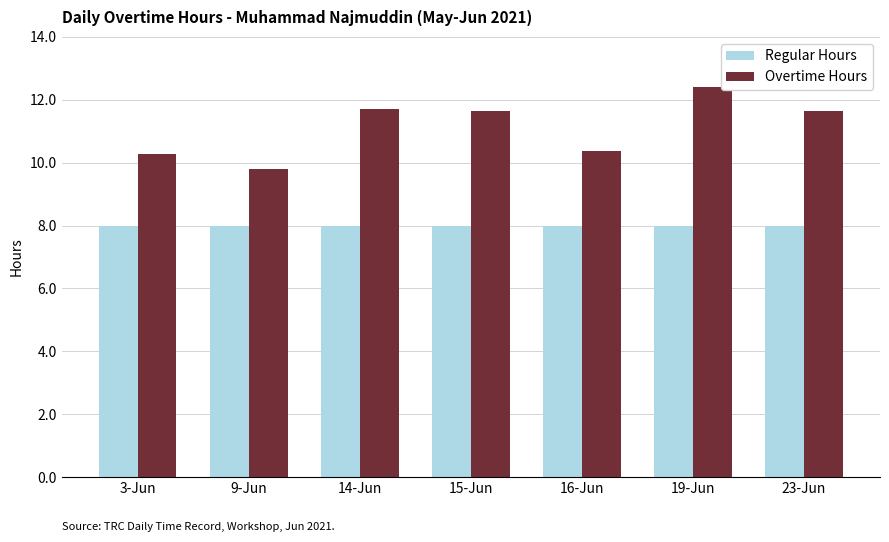

Reading left to right, transcribe all the data shown in this chart.

Regular Hours: 8.0	8.0	8.0	8.0	8.0	8.0	8.0
Overtime Hours: 10.3	9.8	11.7	11.6	10.4	12.4	11.6